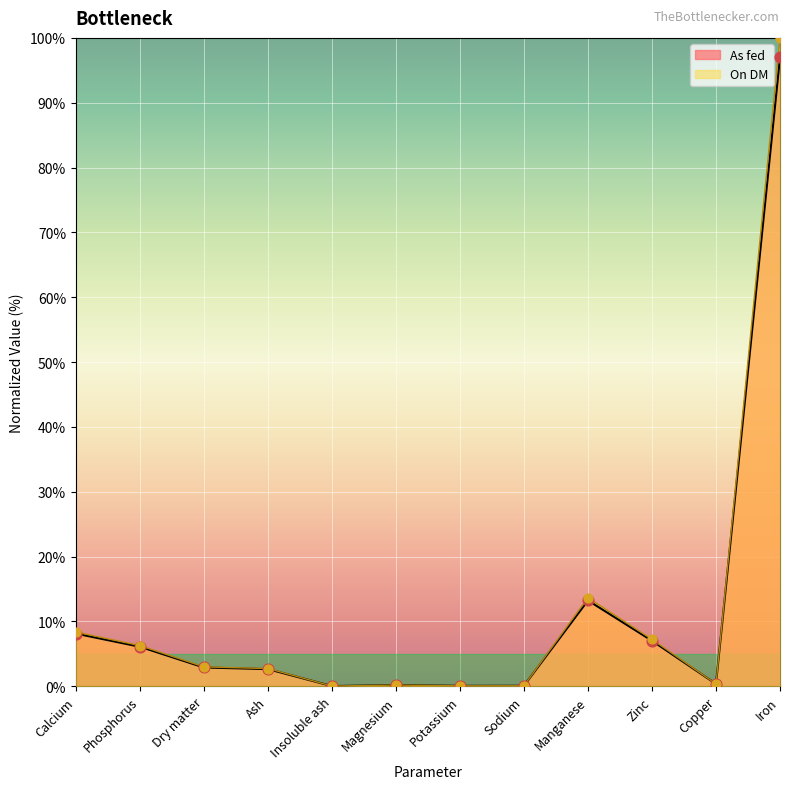

Which series contains the lowest Y value?

As fed